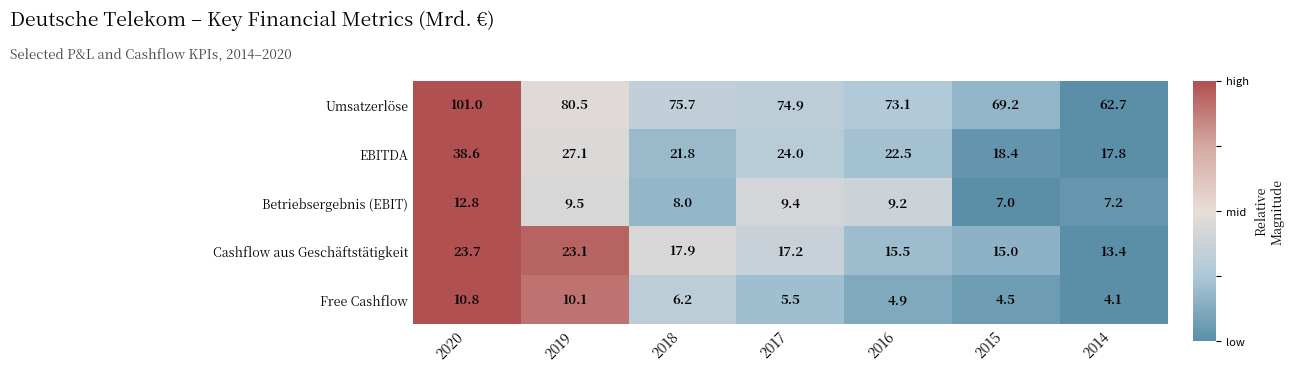

The Betriebsergebnis (EBIT) series shows 13.4 at 2019. True or false?

False